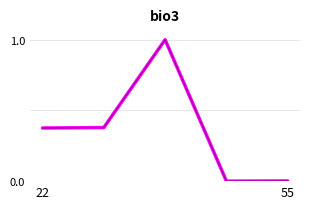

What is the greatest value displayed?

1.0